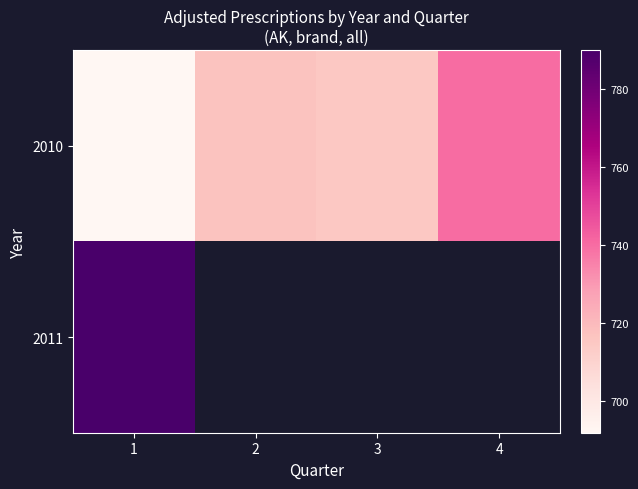

What is the difference between the maximum and second lowest values in the 2010 series?

25.0